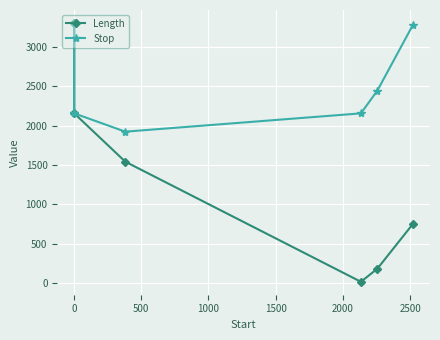

True or false: Stop has more than 1 interior local peaks.

False